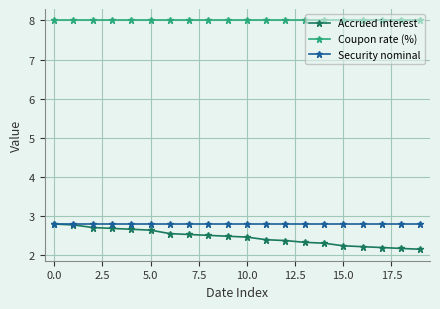

True or false: Accrued interest and Coupon rate (%) intersect in this chart.

False